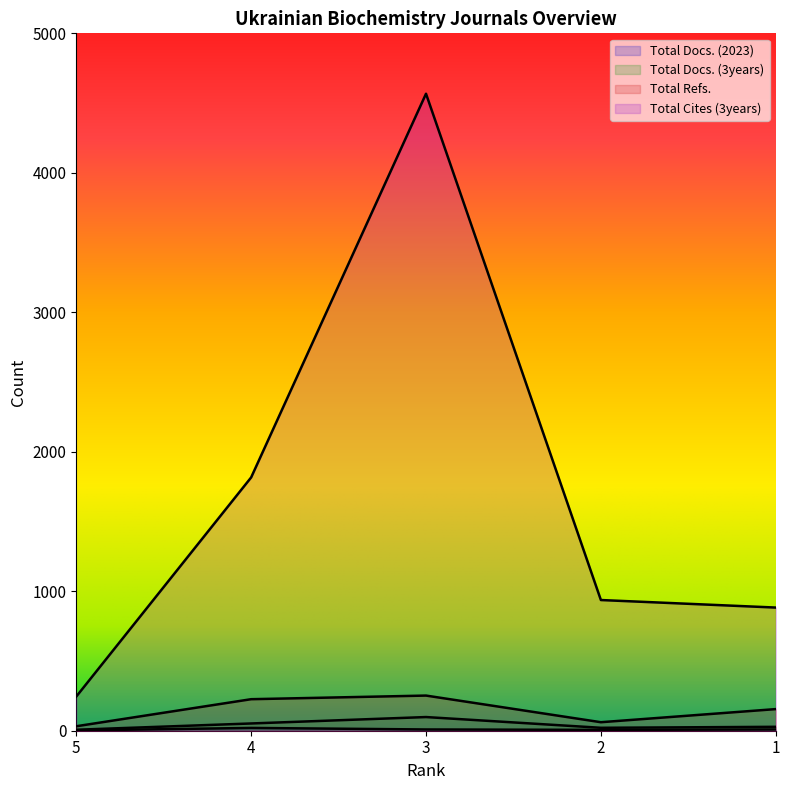

List the series in order of their peak value, lowest first.

Total Docs. (2023), Total Docs. (3years), Total Refs., Total Cites (3years)